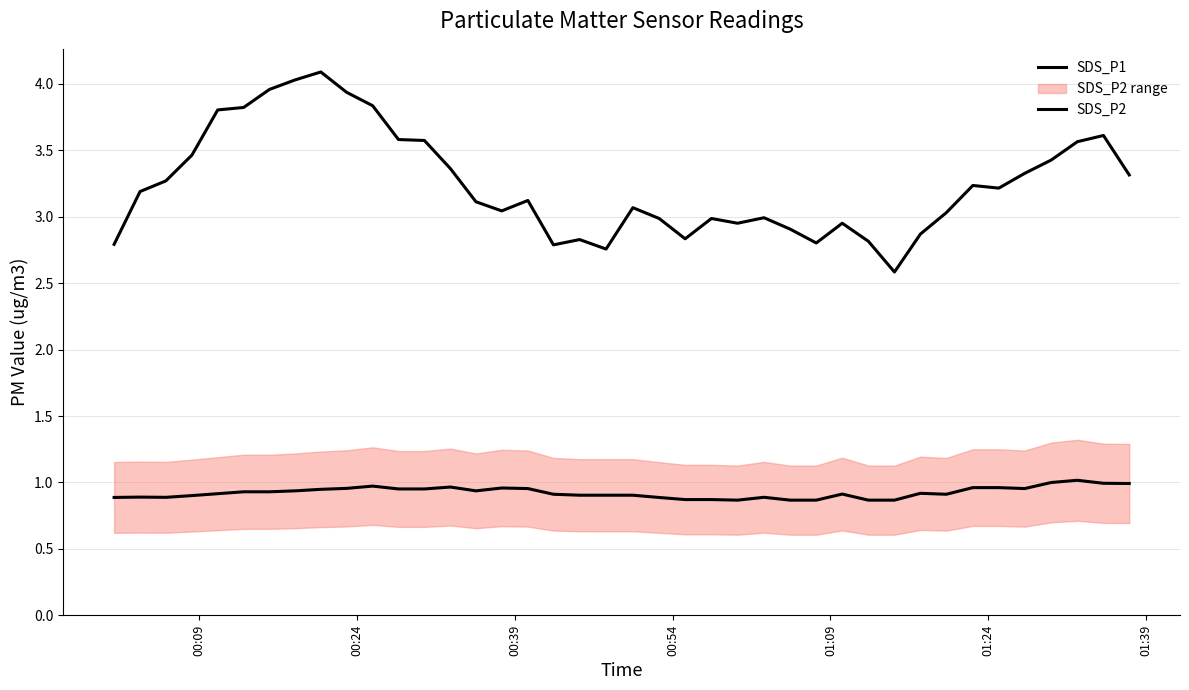

Is it true that SDS_P2 equals 1.5 at 16?

False